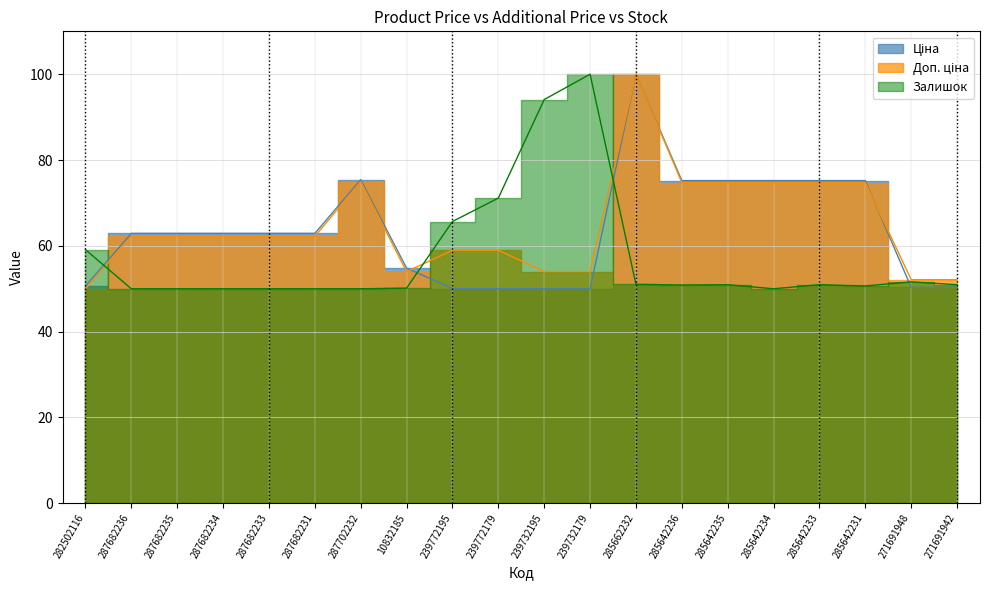

Which category has the highest value in the Доп. ціна series?

285662232